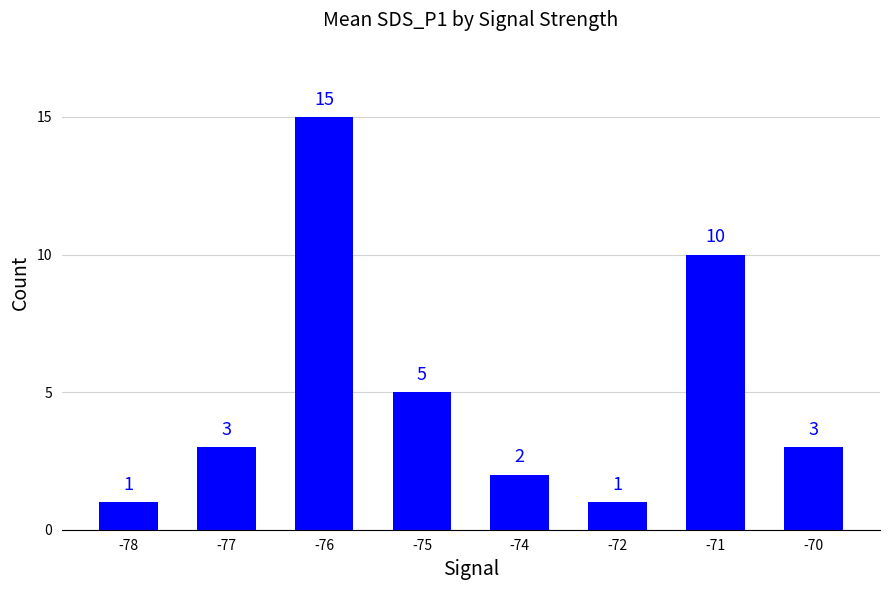

What is the ratio of the value at -74 to the value at -78?

2.0